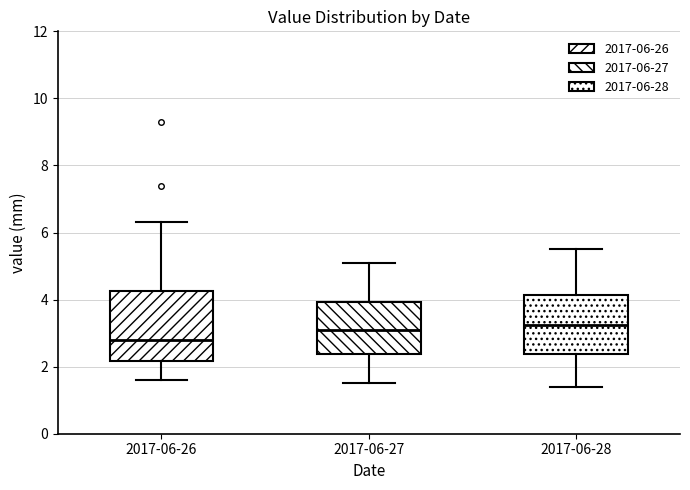

Reading left to right, transcribe this box plot: for each box, give where its median line is, the range the box spans, and where its two whiskers end, as read against the y-axis. The values are not printed on the chart, so give them approximately, as read against the axis.

2017-06-26: median 2.8, box 2.2 to 4.2, whiskers 1.6 to 6.4
2017-06-27: median 3.2, box 2.4 to 4.0, whiskers 1.6 to 5.2
2017-06-28: median 3.2, box 2.4 to 4.2, whiskers 1.4 to 5.6